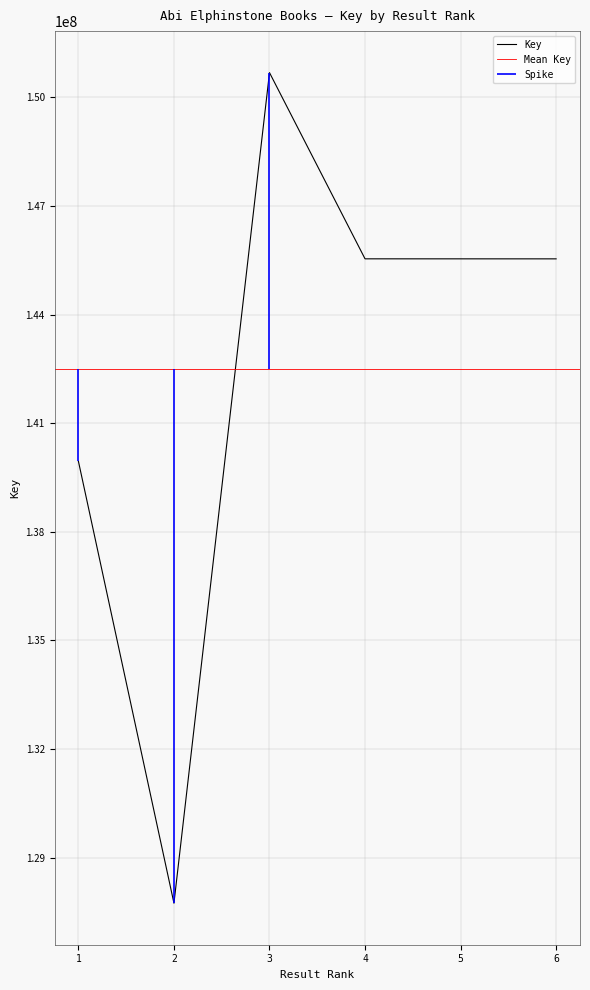

List the labels in order of value, smallest first.

2, 1, 6, 5, 4, 3